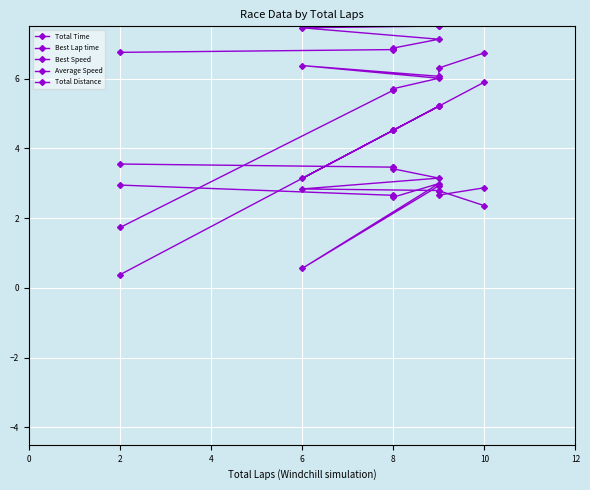

What is the label of the 8th point from the left?

8